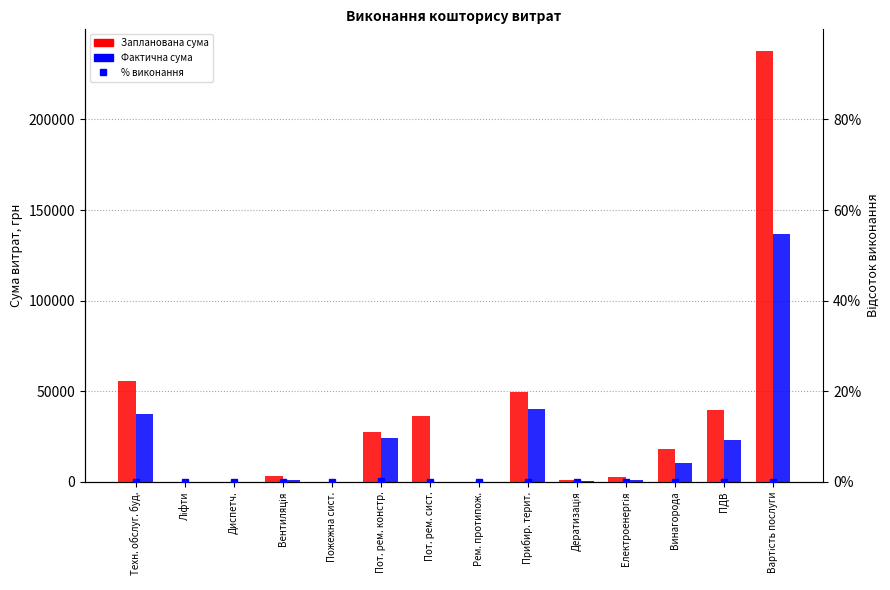

Which series has the largest total across all categories?

Запланована сума